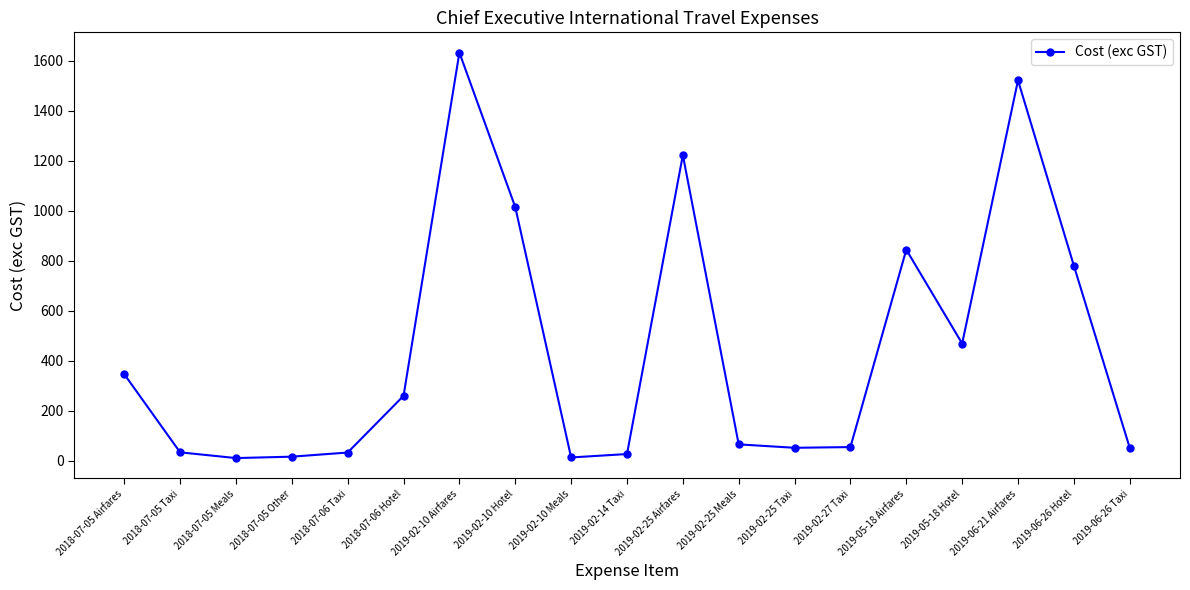

What is the maximum value shown in the chart?

1631.6